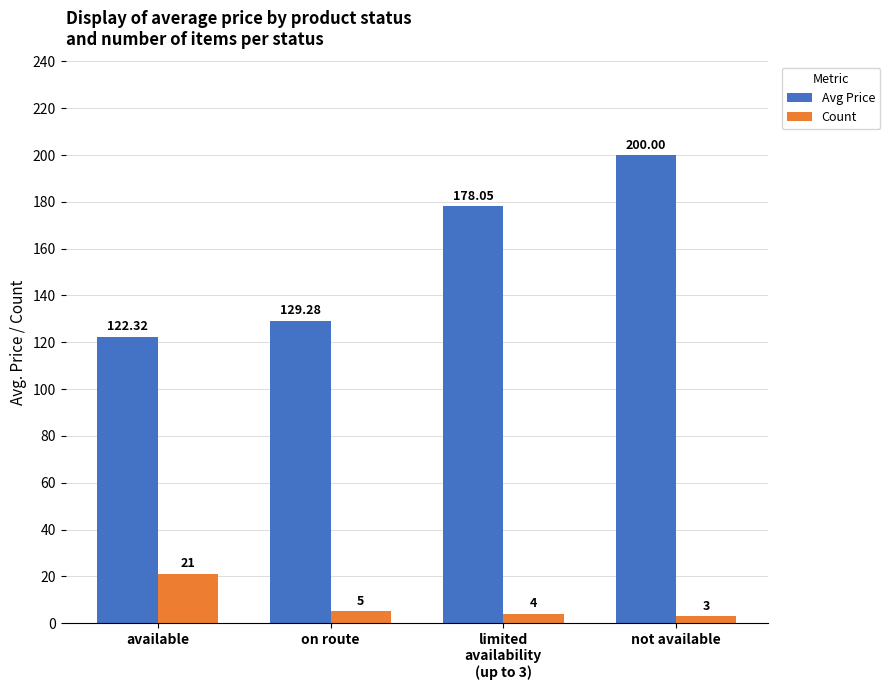

Reading left to right, transcribe all the data shown in this chart.

Avg Price: available=122.3	on route=129.3	limited
availability
(up to 3)=178.1	not available=200.0
Count: available=21.0	on route=5.0	limited
availability
(up to 3)=4.0	not available=3.0